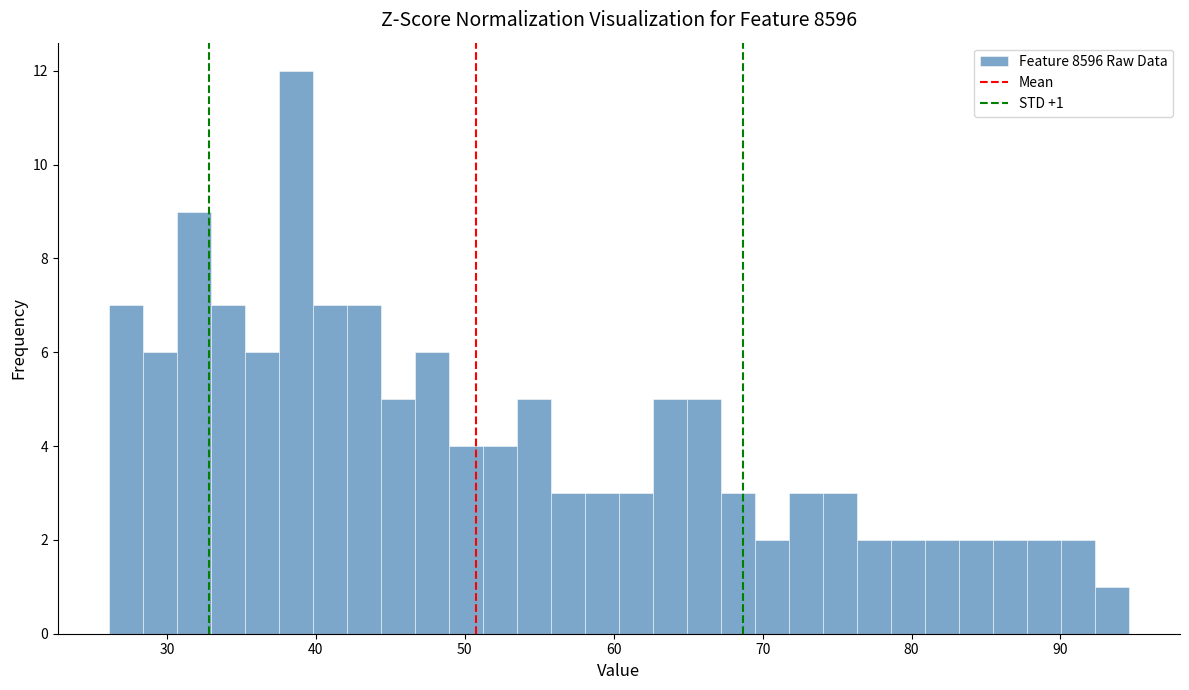

Read against the x-axis, roughly where is the centre of the tallest bar?

39